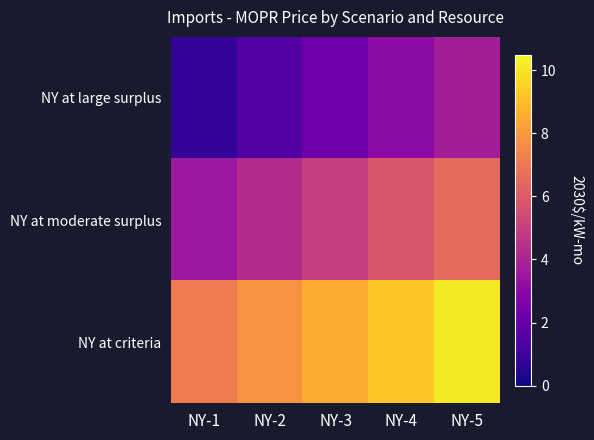

List the series in order of their peak value, highest first.

NY at criteria, NY at moderate surplus, NY at large surplus